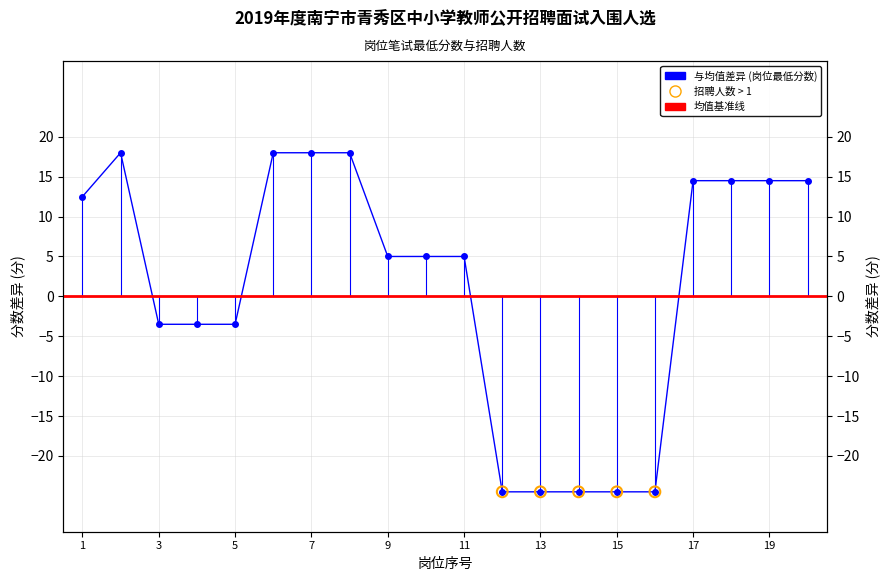

Which has a higher value, 20 or 8?

8